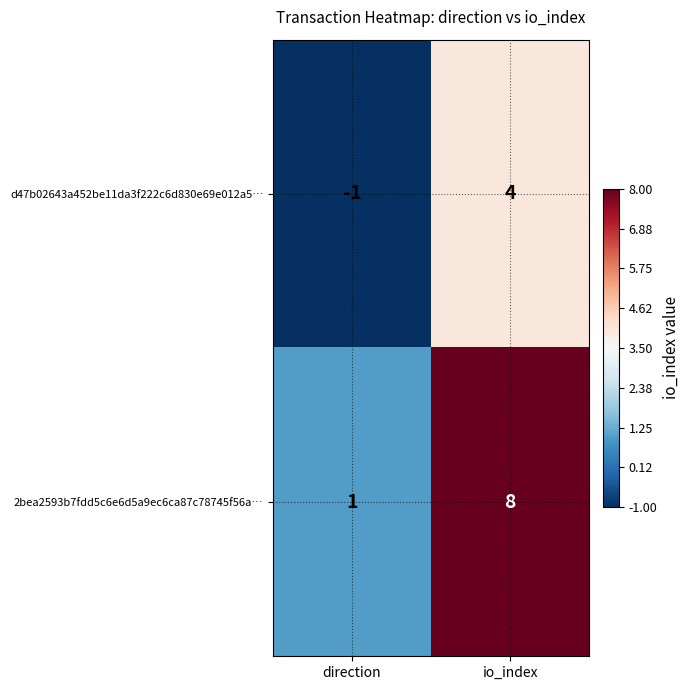

Reading right to left, what are all the values shown in this chart?

d47b02643a452be11da3f222c6d830e69e012a5…: 4	-1
2bea2593b7fdd5c6e6d5a9ec6ca87c78745f56a…: 8	1